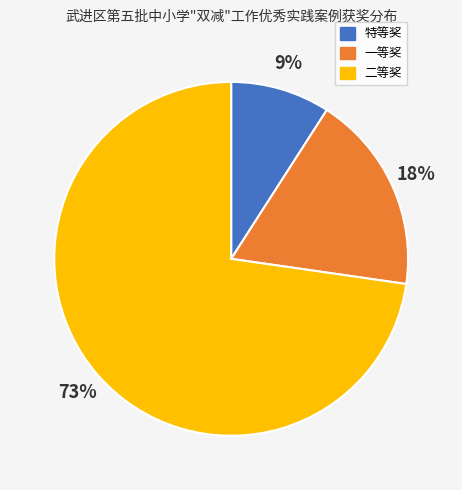

What is the largest slice in the pie chart?

二等奖